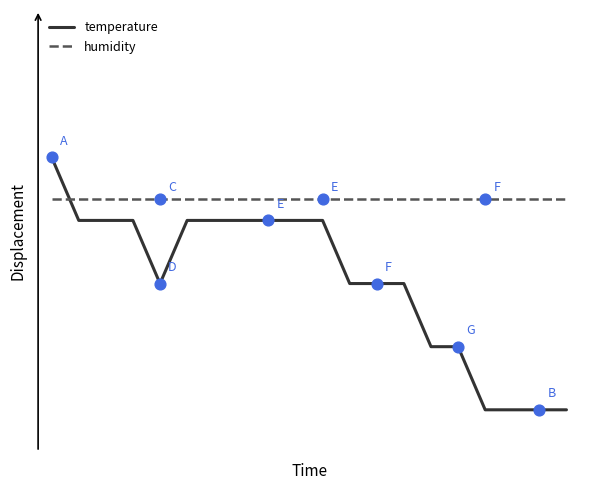

Does the chart have visible grid lines?

No